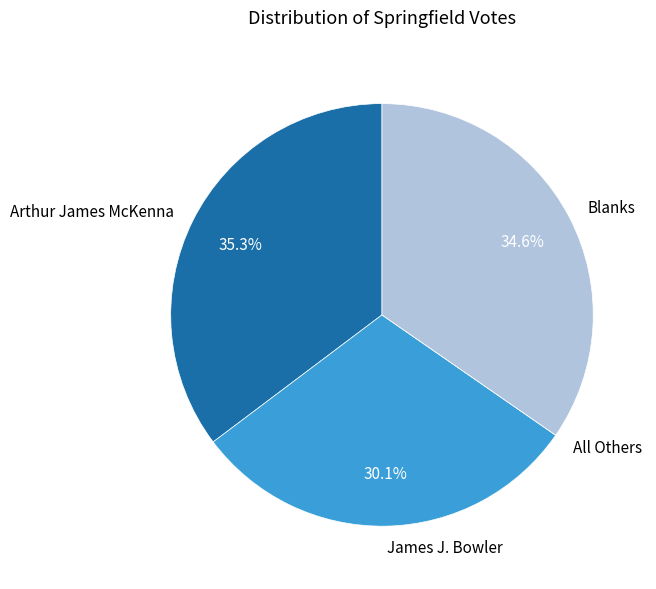

Does Arthur James McKenna account for over 50% of the chart?

No